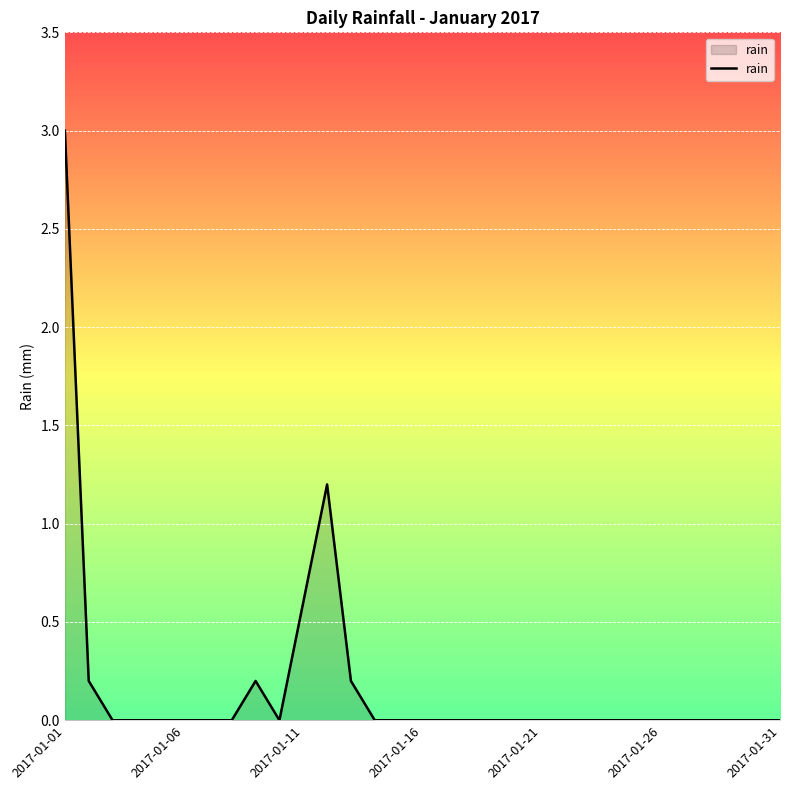

True or false: there are more than 0 points higher than both neighbors.

True